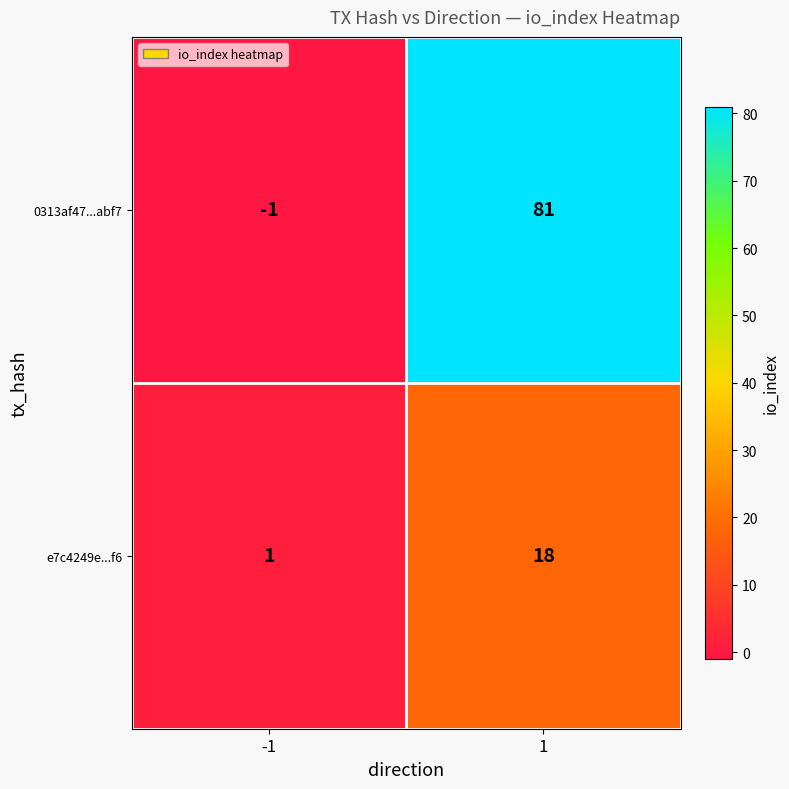

What is the spread (max minus min) of values at 1?

63